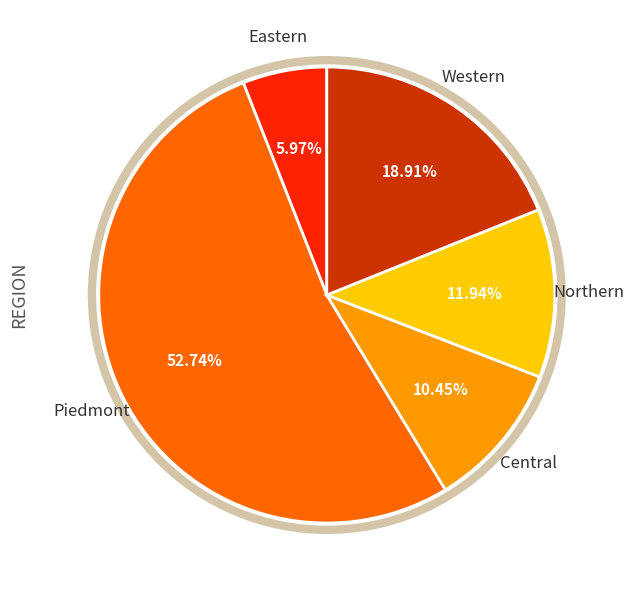

Is there a majority slice in this chart?

Yes